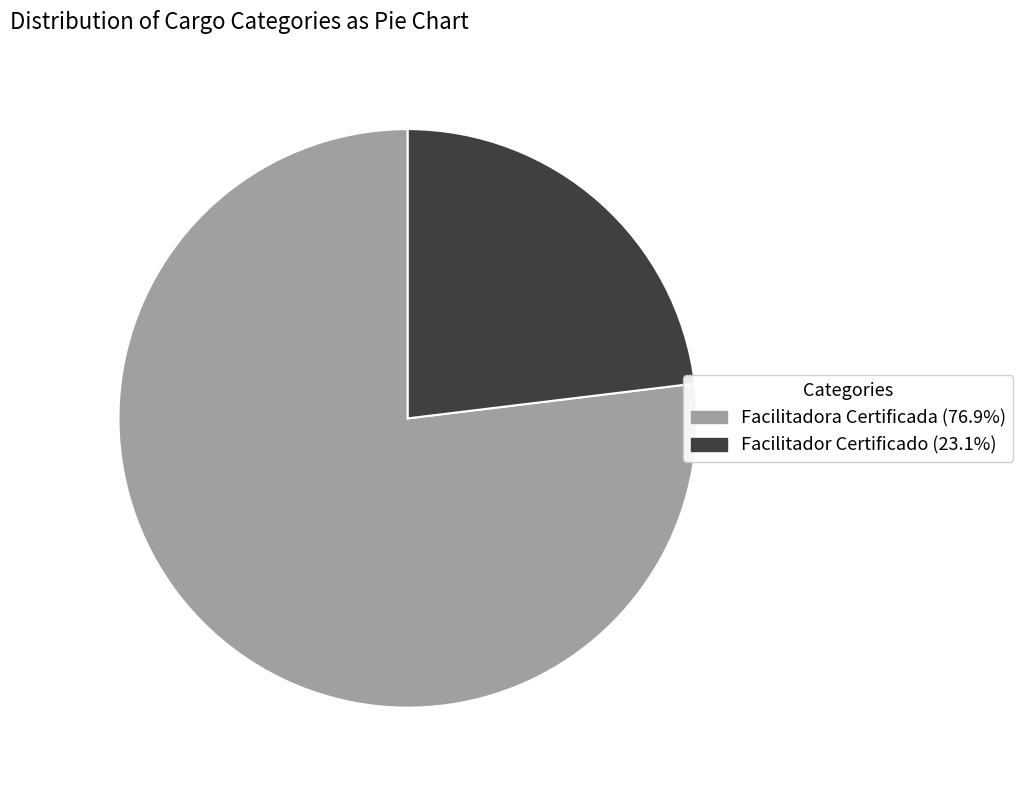

Is it true that Facilitadora Certificada is 87% of the pie?

False